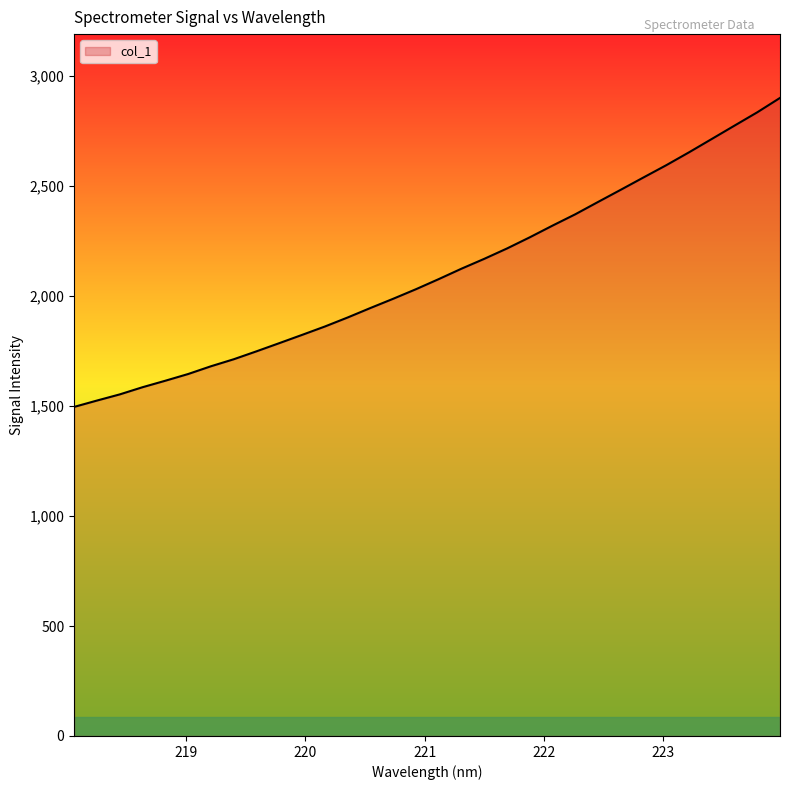

What is the difference between the maximum and minimum values?

1404.9